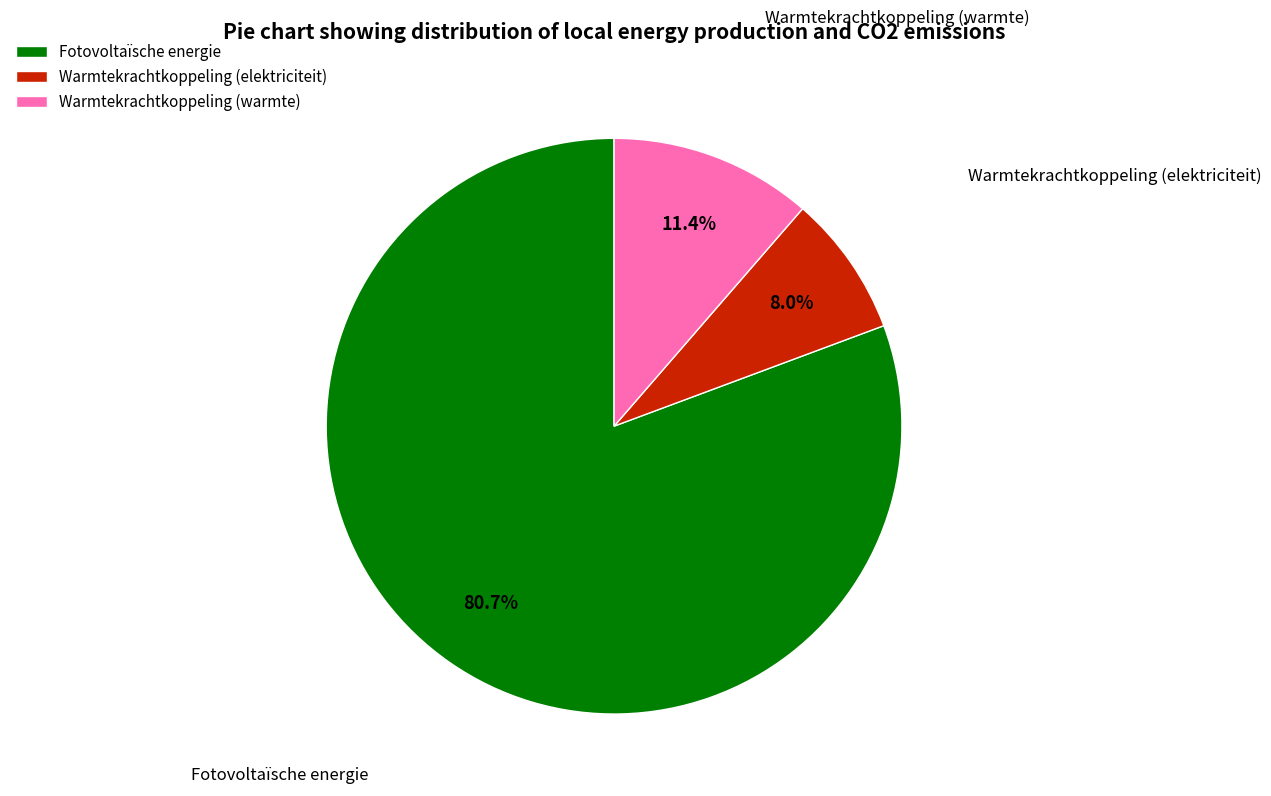

How much of the chart is everything except Warmtekrachtkoppeling (warmte)?

88.6%